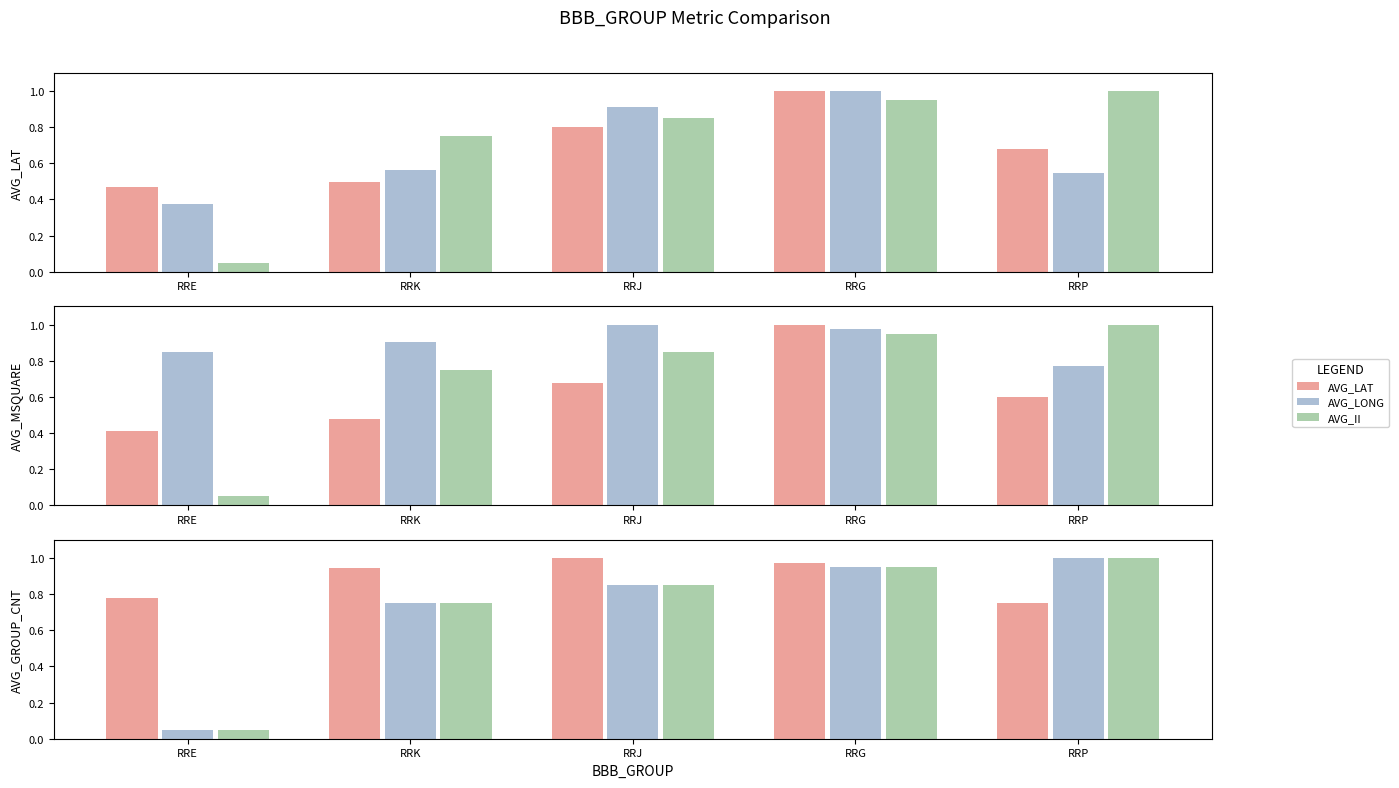

Which series has the largest range (max minus min)?

AVG_II